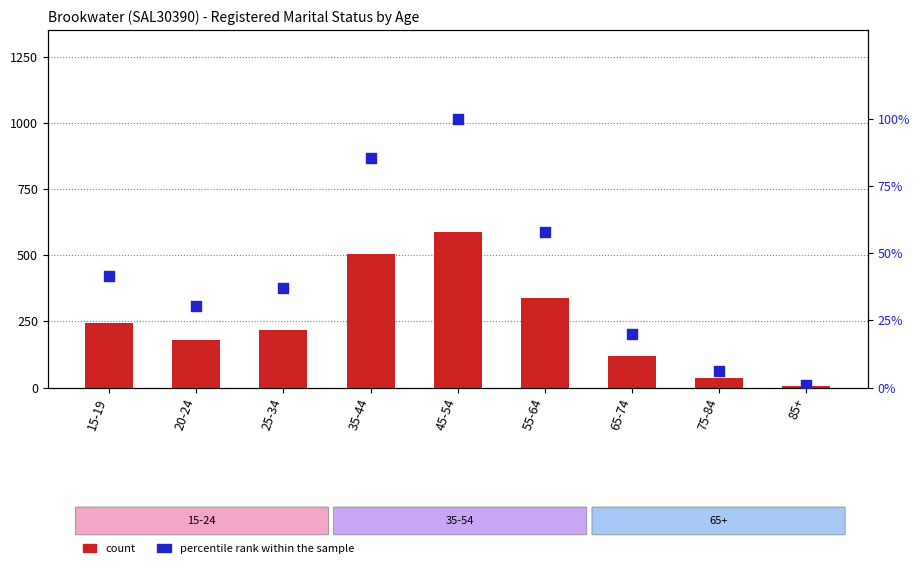

Is the value of count at 75-84 greater than the value of percentile rank within the sample at 35-44?

No